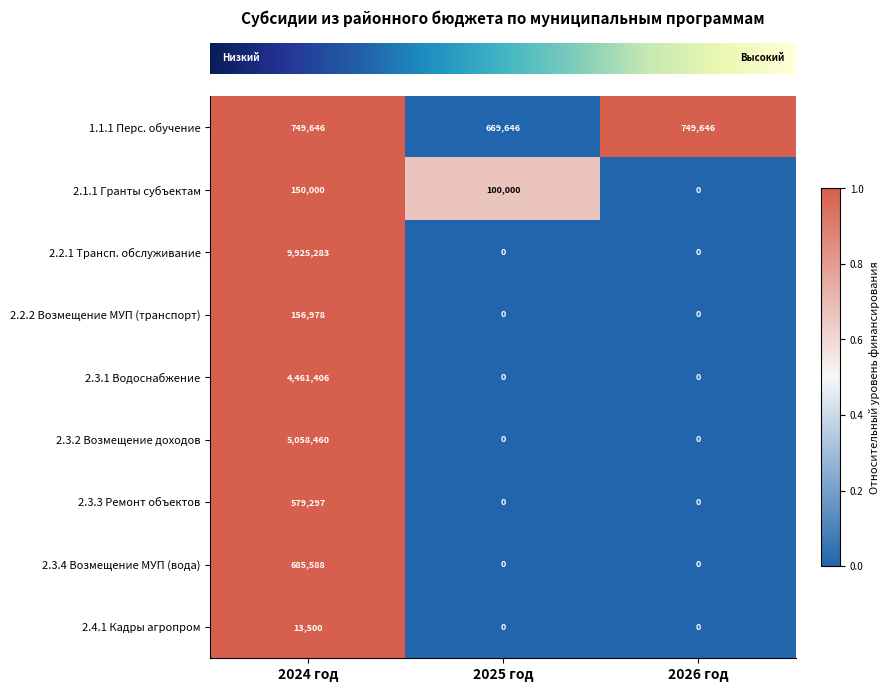

Reading left to right, list all the values displayed in this chart.

1.1.1 Перс. обучение: 749646	669646	749646
2.1.1 Гранты субъектам: 150000	100000	0
2.2.1 Трансп. обслуживание: 9925283	0	0
2.2.2 Возмещение МУП (транспорт): 156978	0	0
2.3.1 Водоснабжение: 4461406	0	0
2.3.2 Возмещение доходов: 5058460	0	0
2.3.3 Ремонт объектов: 579297	0	0
2.3.4 Возмещение МУП (вода): 685588	0	0
2.4.1 Кадры агропром: 13500	0	0